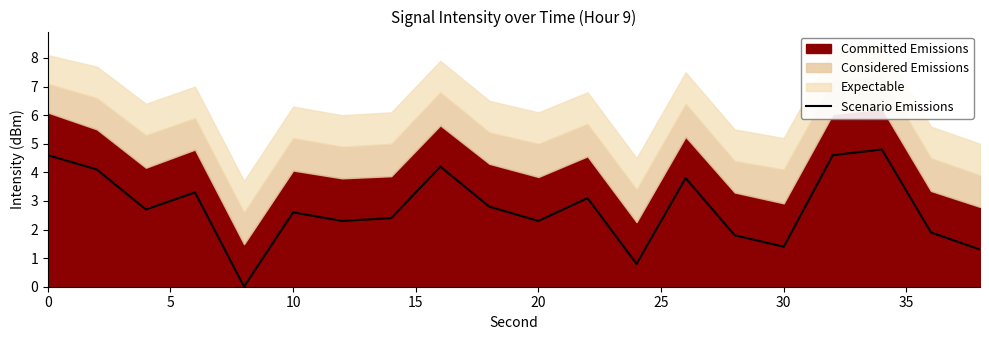

True or false: Scenario Emissions has a value of 3.7 at 10.

False